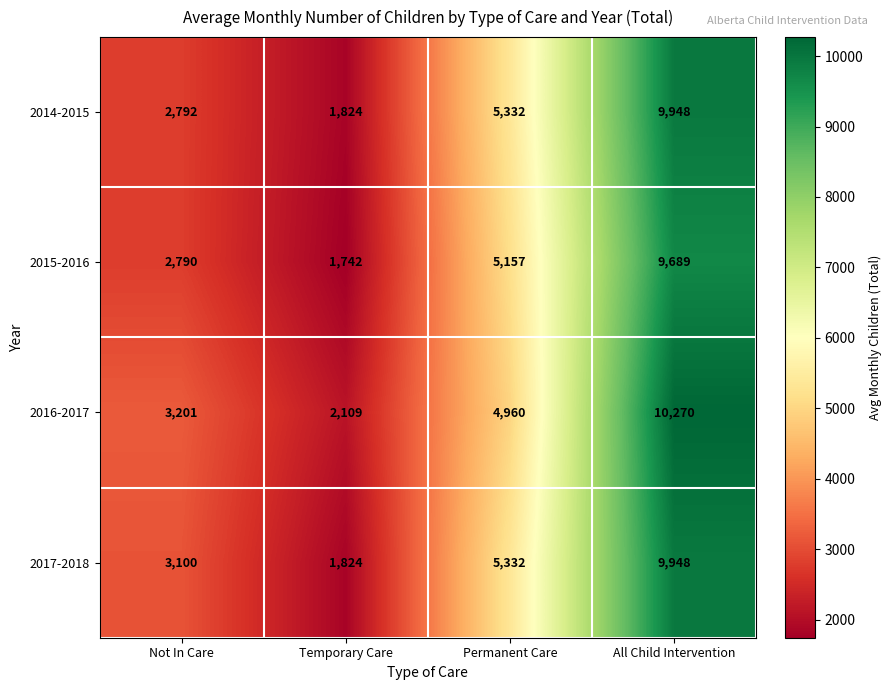

At how many categories does at least one series exceed 3722?

2